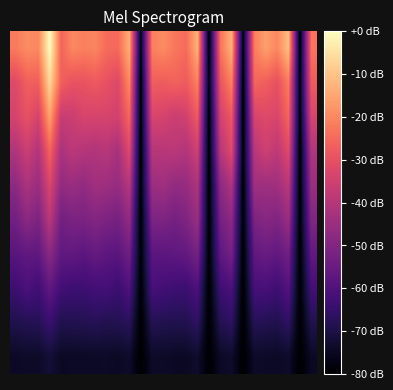

How many data points does each series have?

27